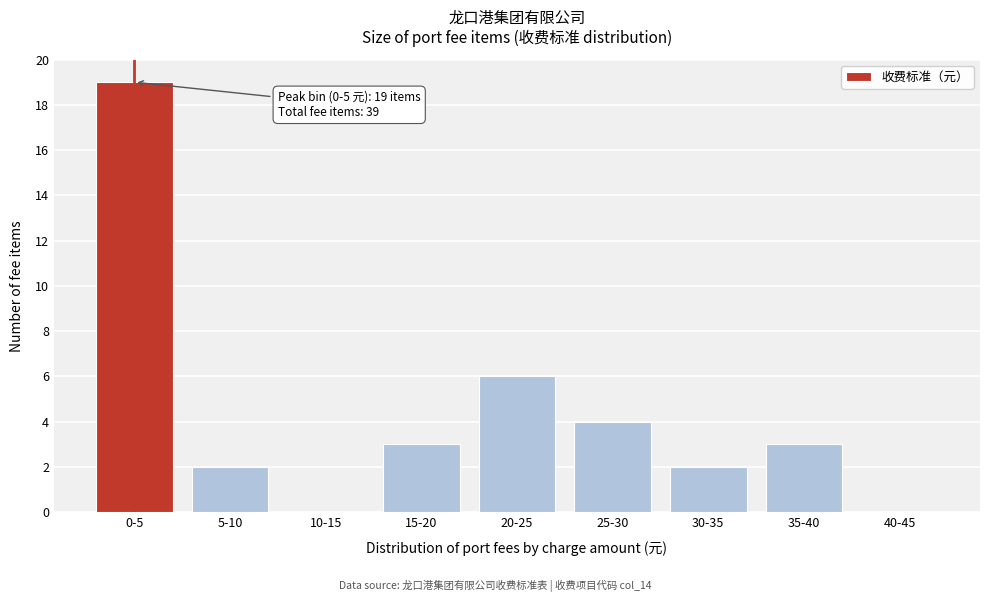

Reading left to right, list all the values displayed in this chart.

0-5=19	5-10=2	10-15=0	15-20=3	20-25=6	25-30=4	30-35=2	35-40=3	40-45=0